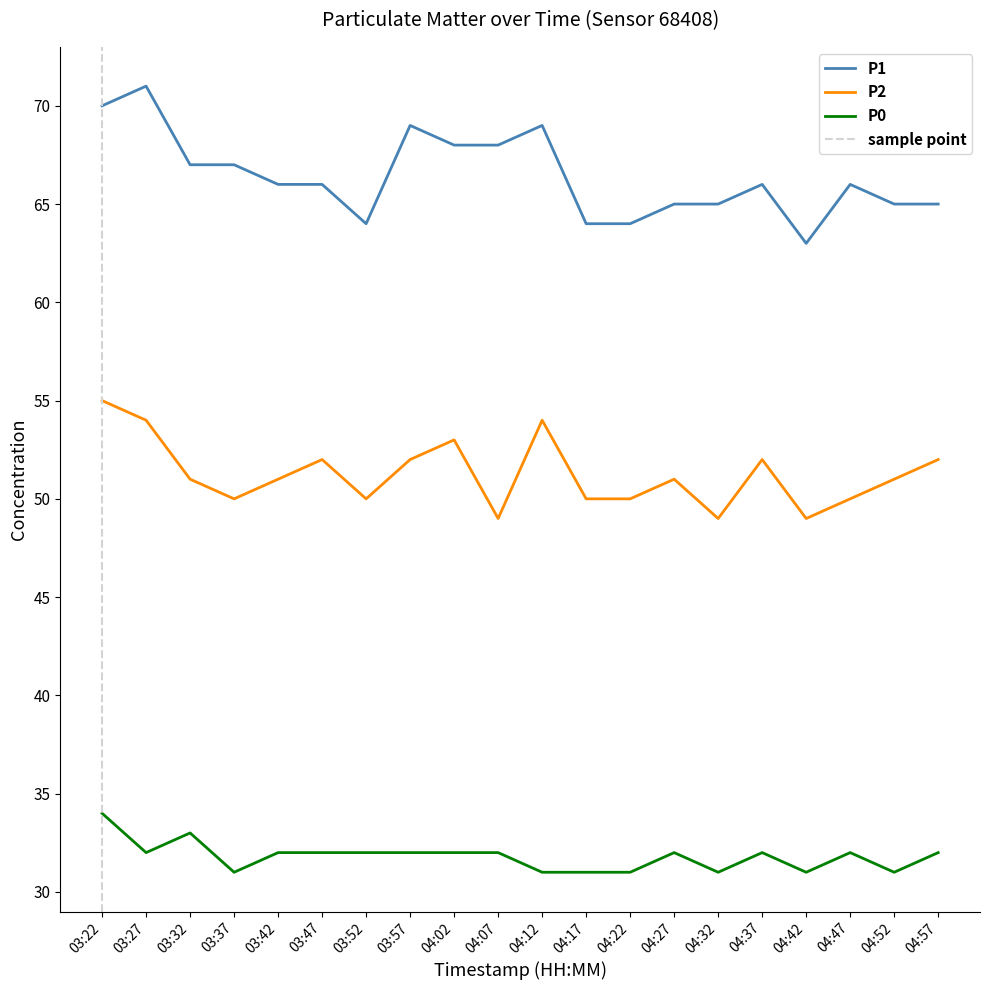

True or false: P2 has more than 0 points higher than both neighbors.

True